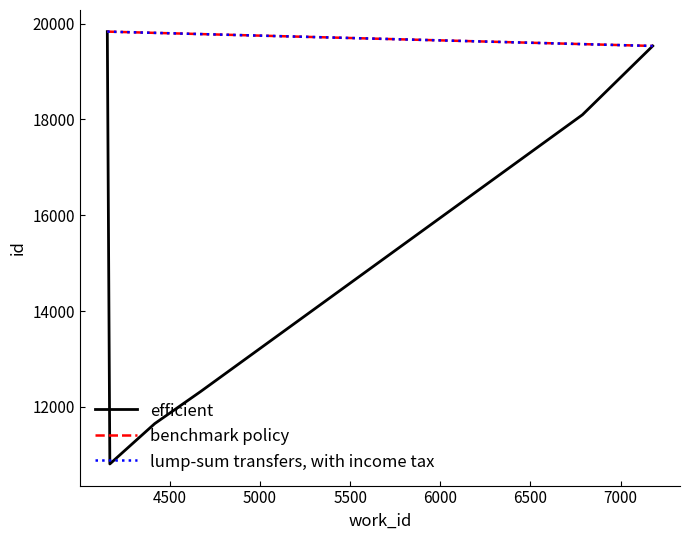

What are all the series names shown in the legend?

efficient, benchmark policy, lump-sum transfers, with income tax